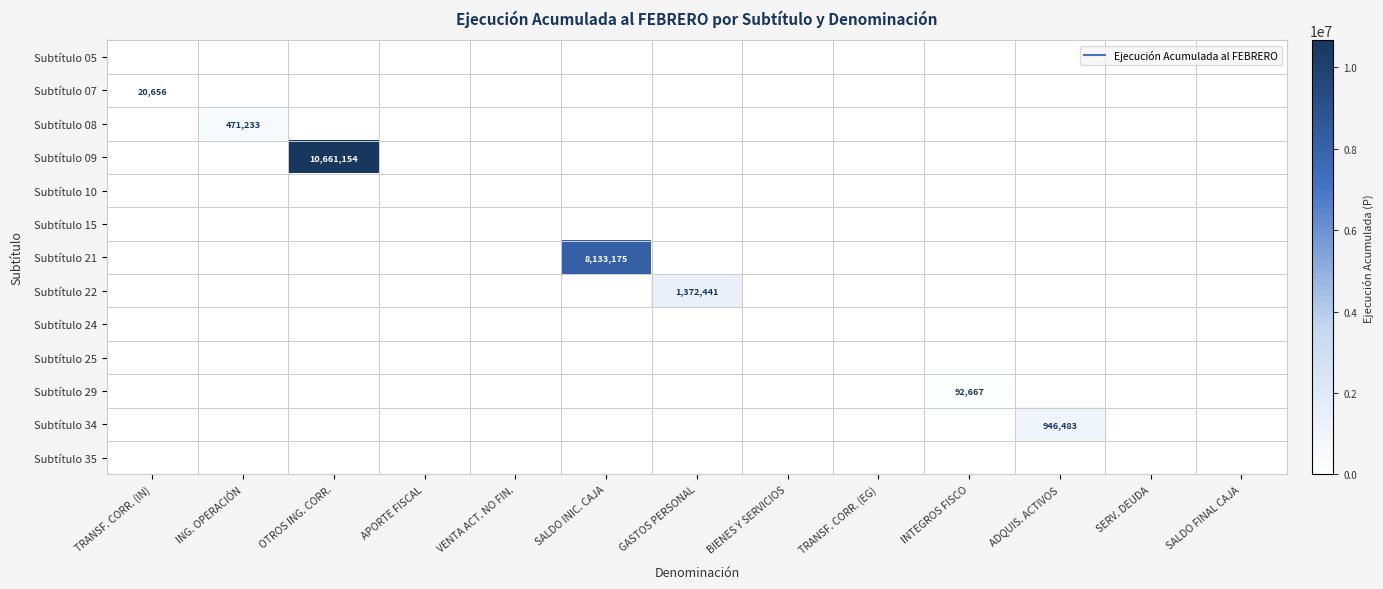

Is the value of Subtítulo 07 at ADQUIS. ACTIVOS greater than the value of Subtítulo 05 at VENTA ACT. NO FIN.?

No